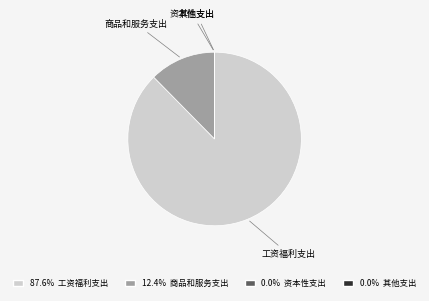

Is there a majority slice in this chart?

Yes